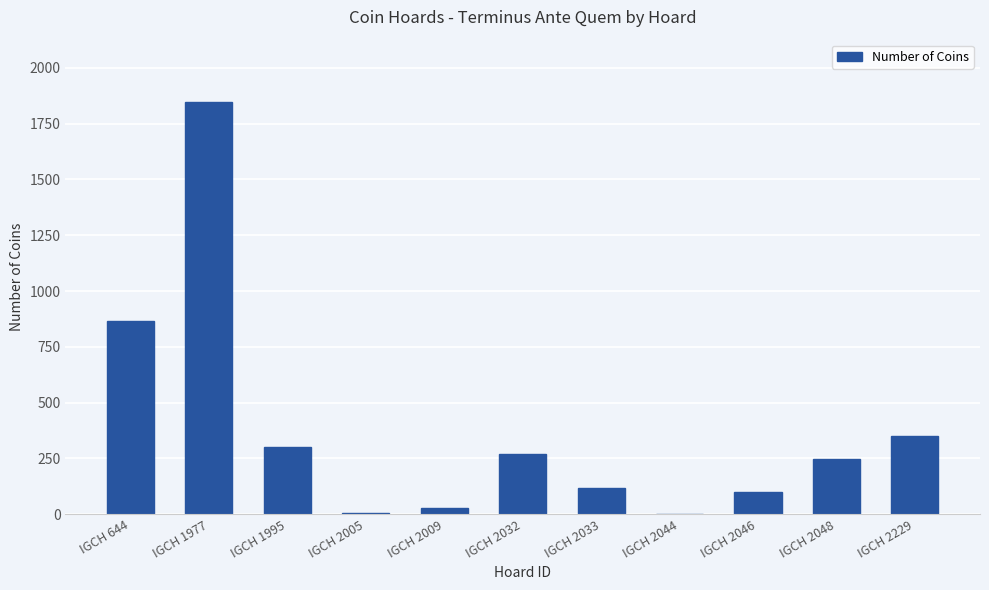

True or false: the data shows 6 at IGCH 2005.

True